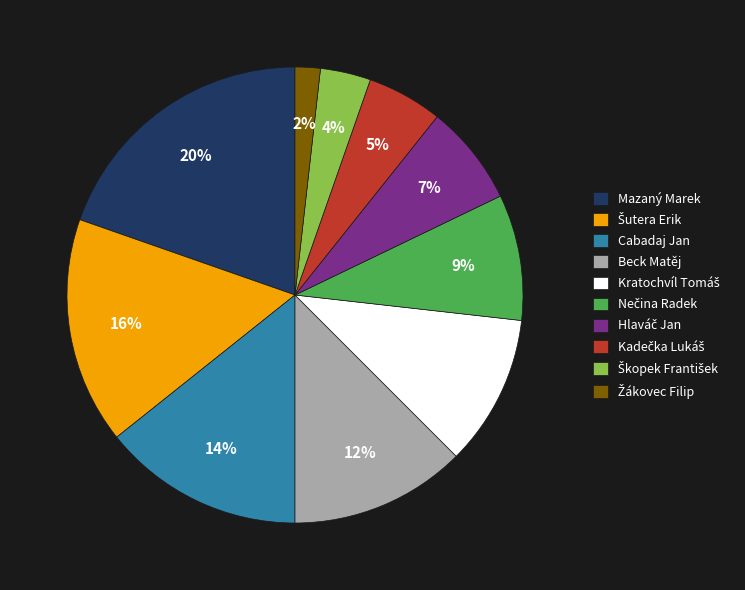

To the nearest percent, what is the average slice percentage?

10%